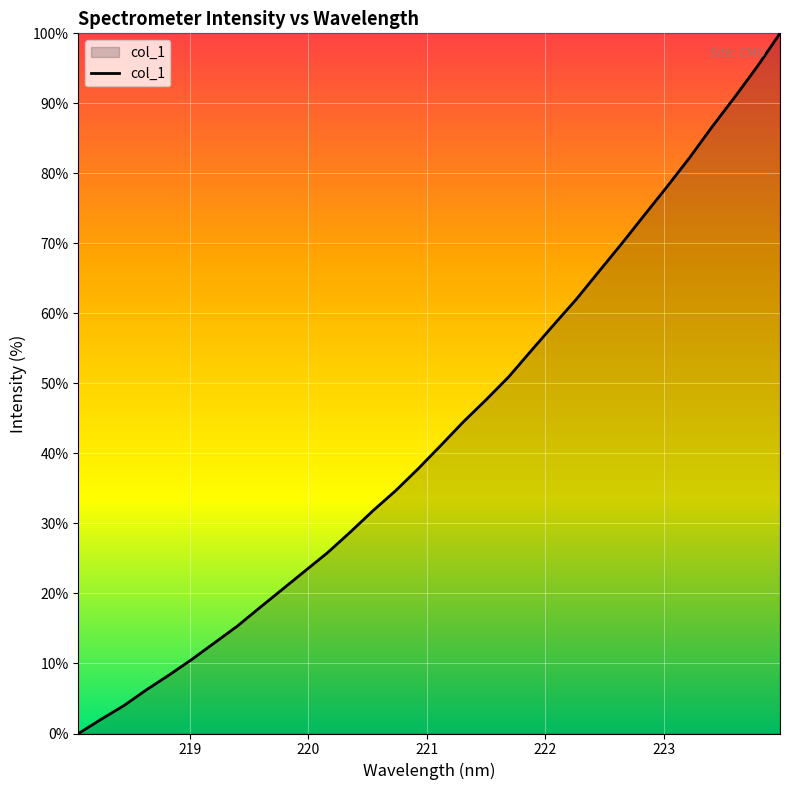

What is the greatest value displayed?

100.0